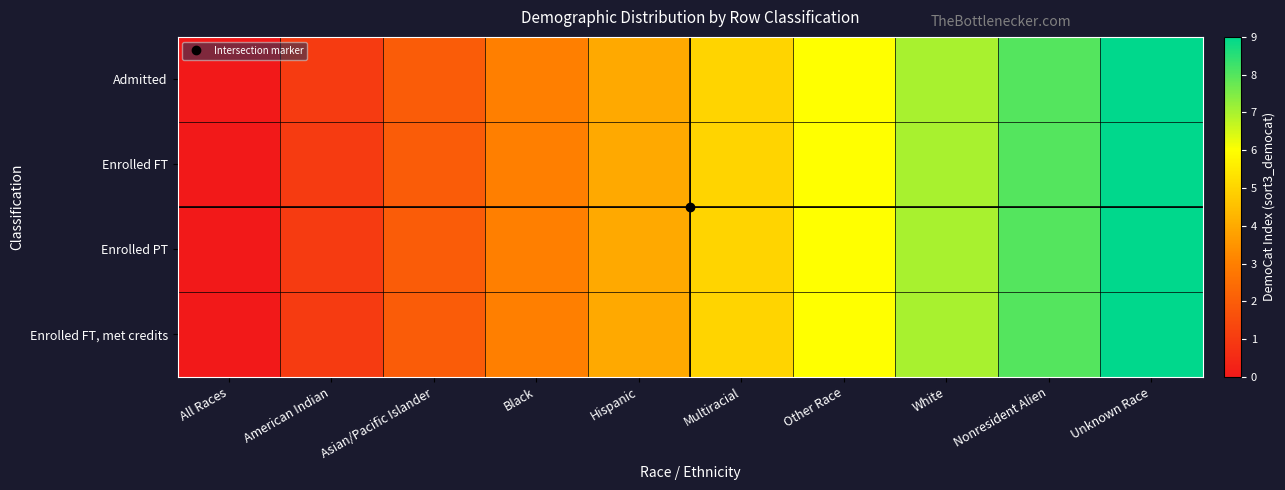

At which category is the sum across all series the highest?

Unknown Race